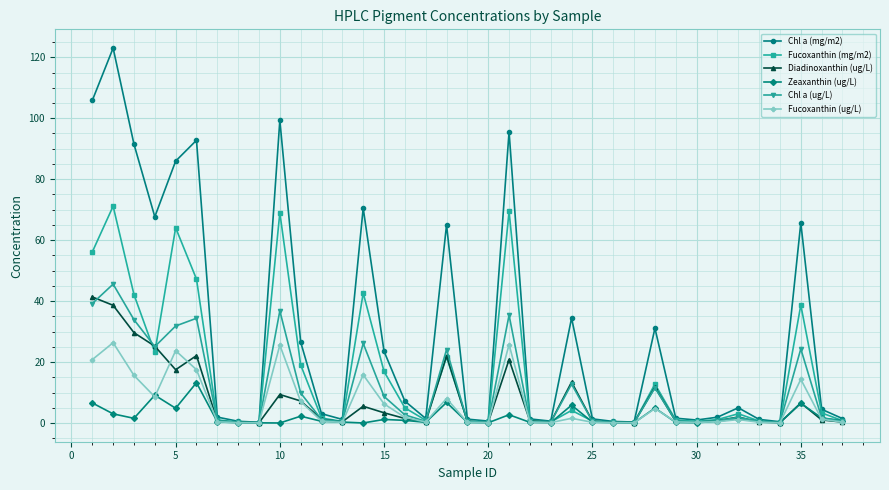

What is the difference between the maximum and minimum values in the Diadinoxanthin (ug/L) series?

41.3